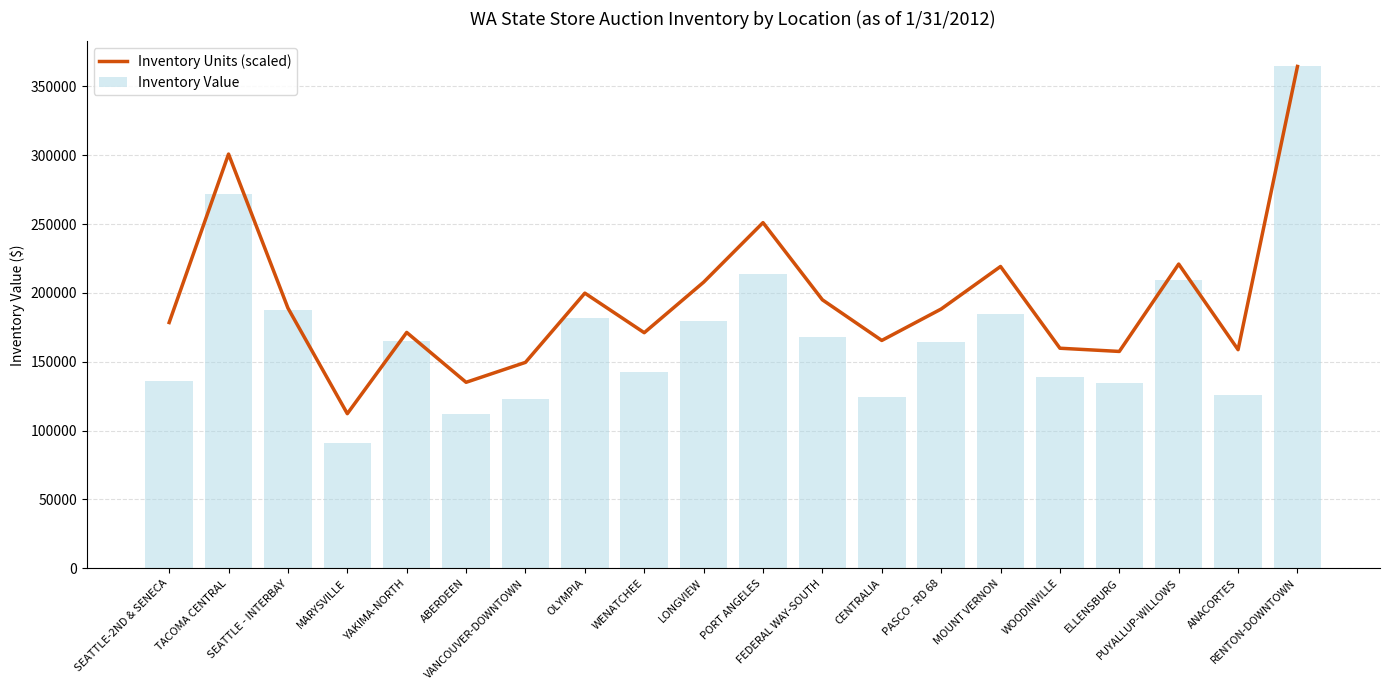

What is the value of the Inventory Value bar at the 3rd from the left?

187846.5